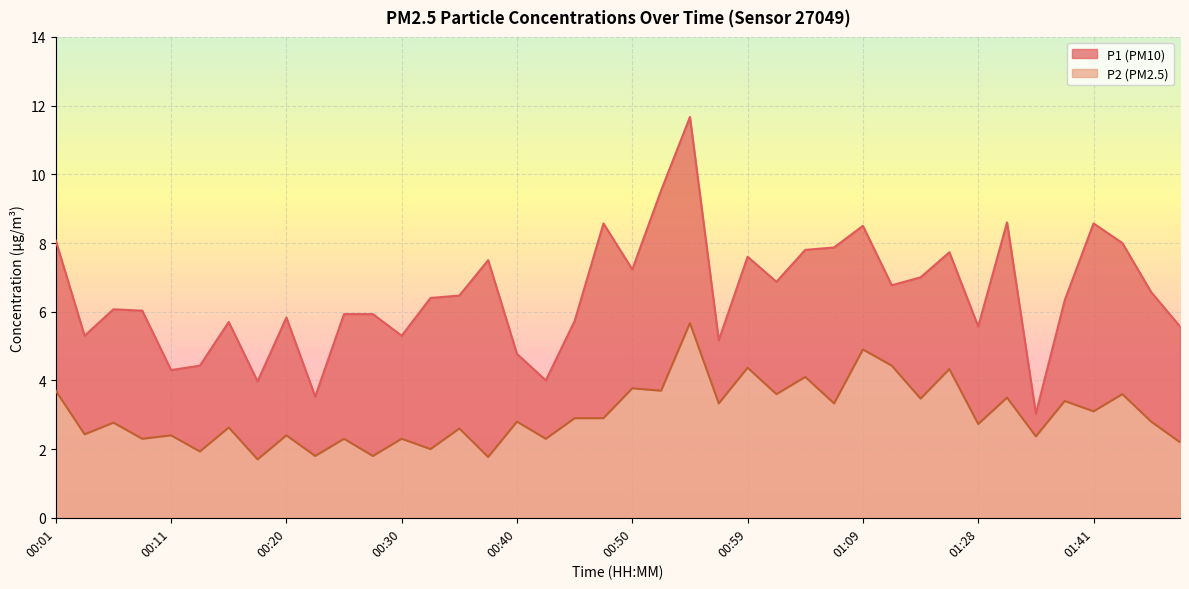

What is the maximum value shown in the chart?

11.7